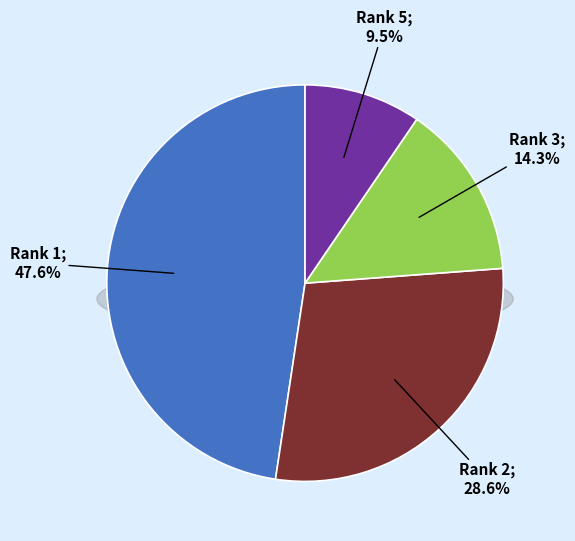

How much of the chart is everything except 2?

71.4%